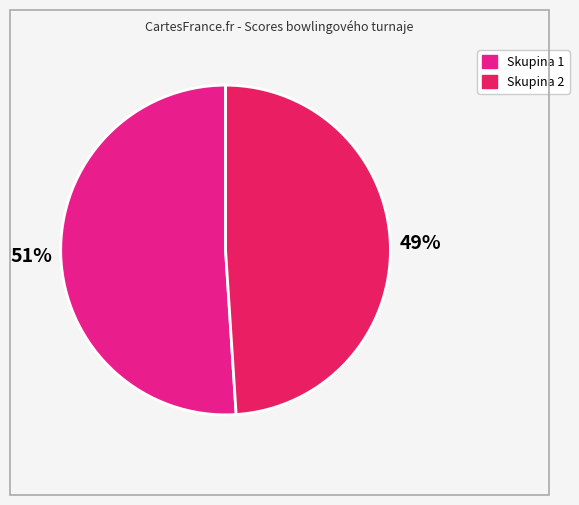

Is there a majority slice in this chart?

Yes